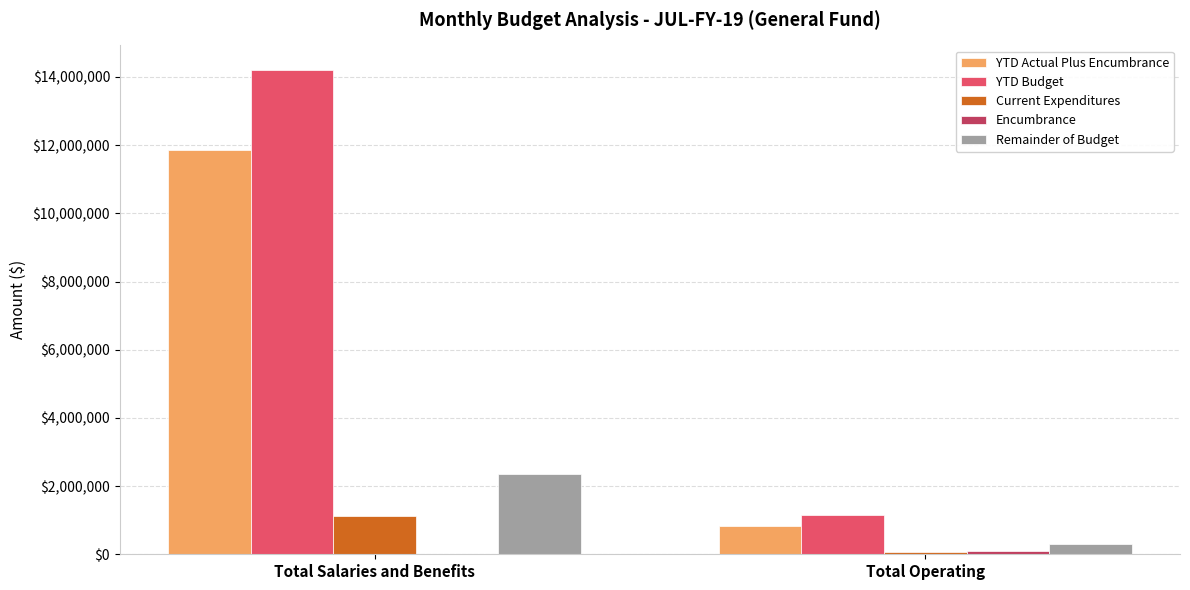

Between Total Salaries and Benefits and Total Operating, which series saw the biggest shift?

YTD Budget